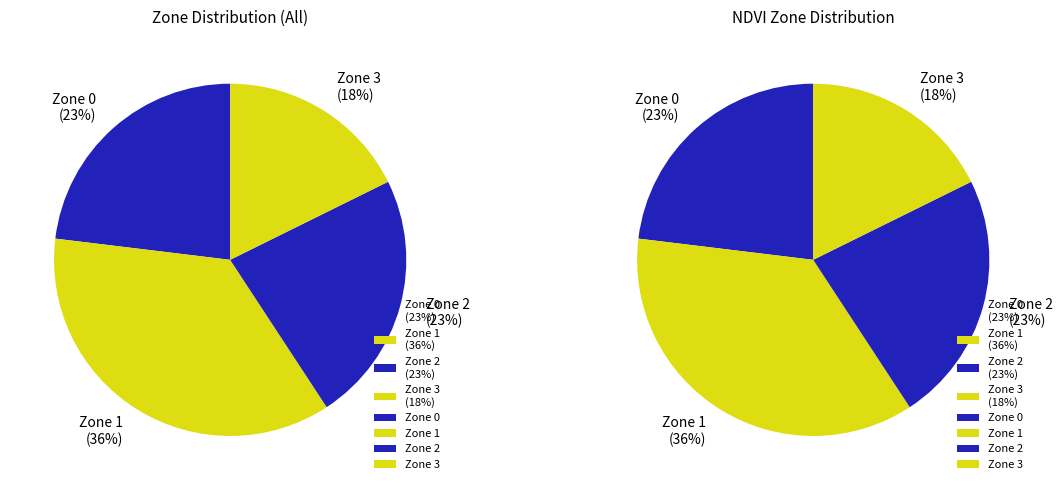

To the nearest percent, what is the combined percentage of Zone 3 and Zone 0?

41%